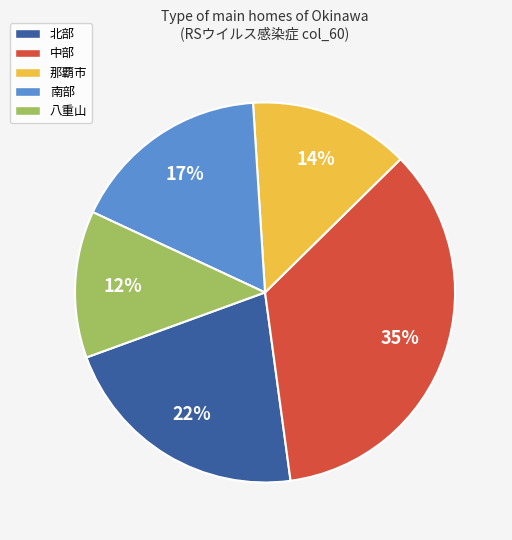

Does any single category account for the majority?

No